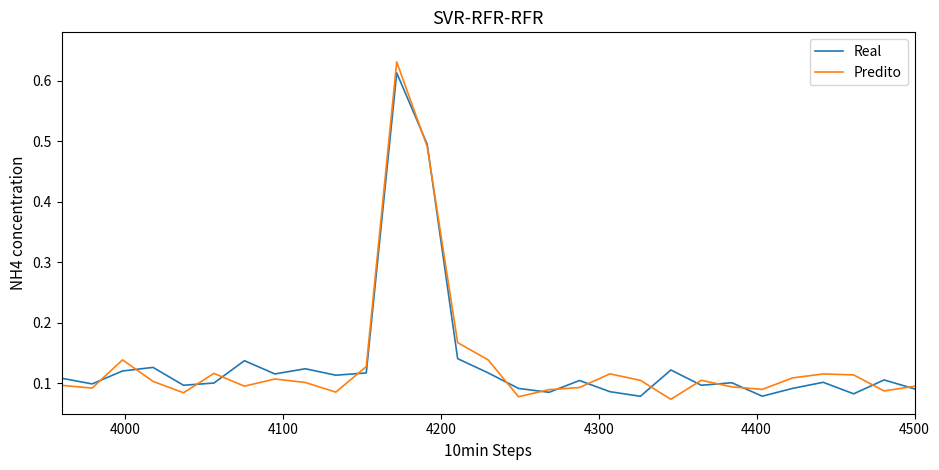

How many Real values are between 0 and 1?

29